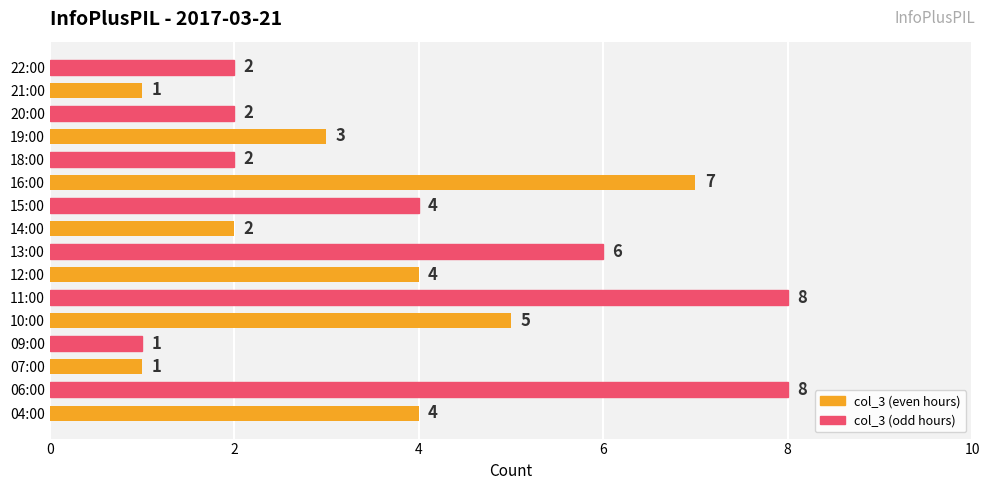

How many values are between 2 and 6?

10